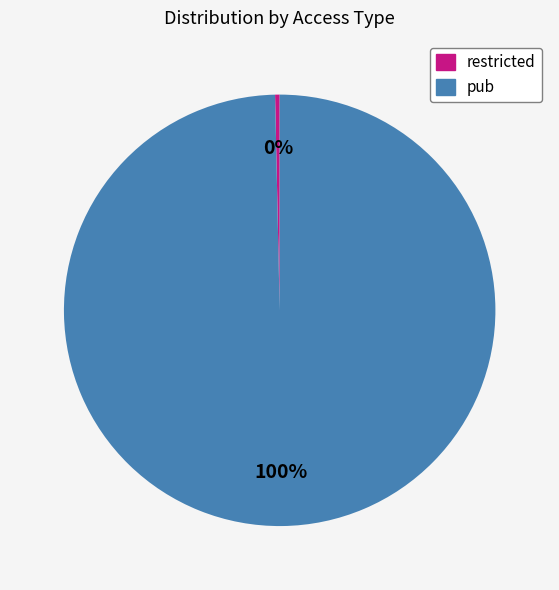

Which category has the smallest portion of the pie?

restricted